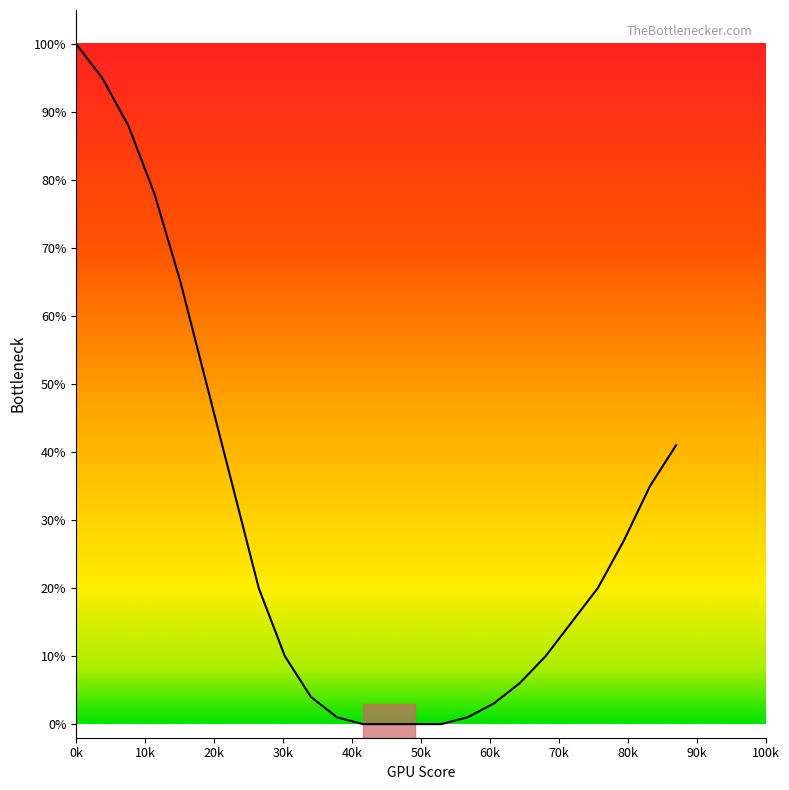

What is the maximum value shown in the chart?

100